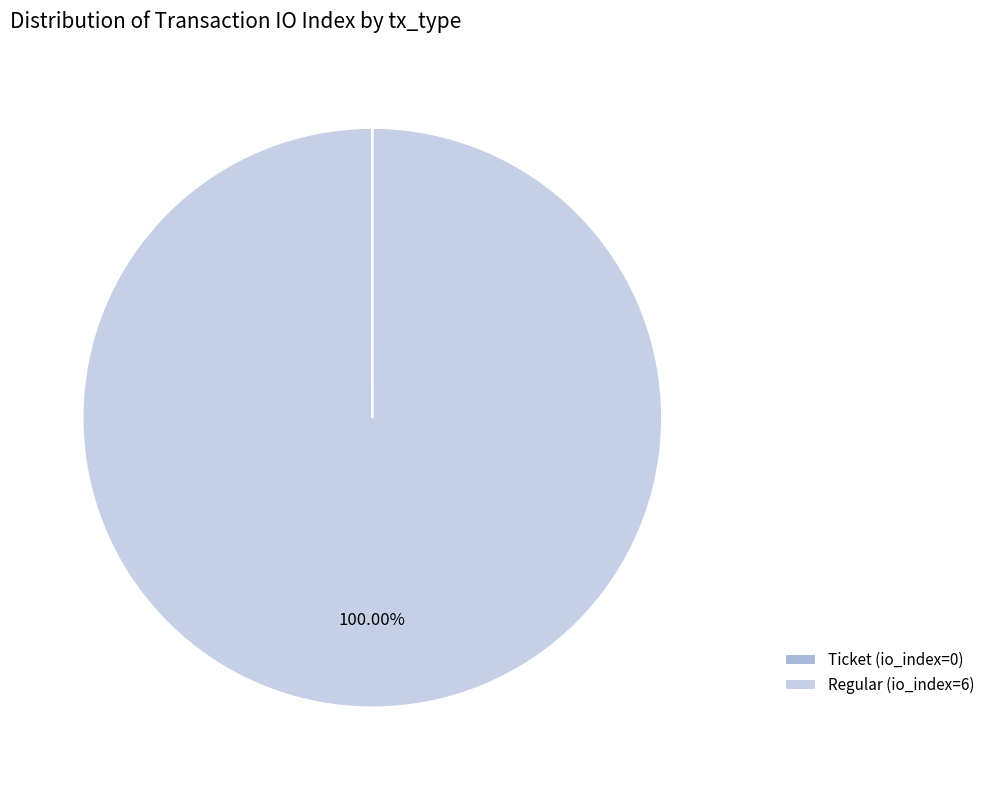

Which category accounts for the majority?

Regular (io_index=6)